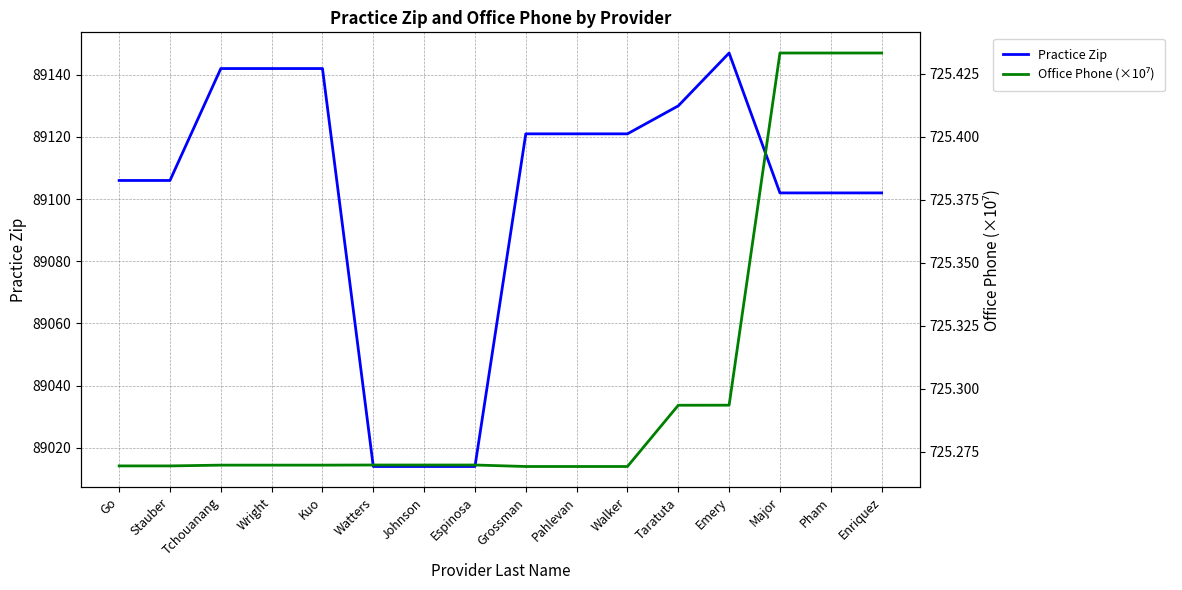

Does the chart have visible grid lines?

Yes